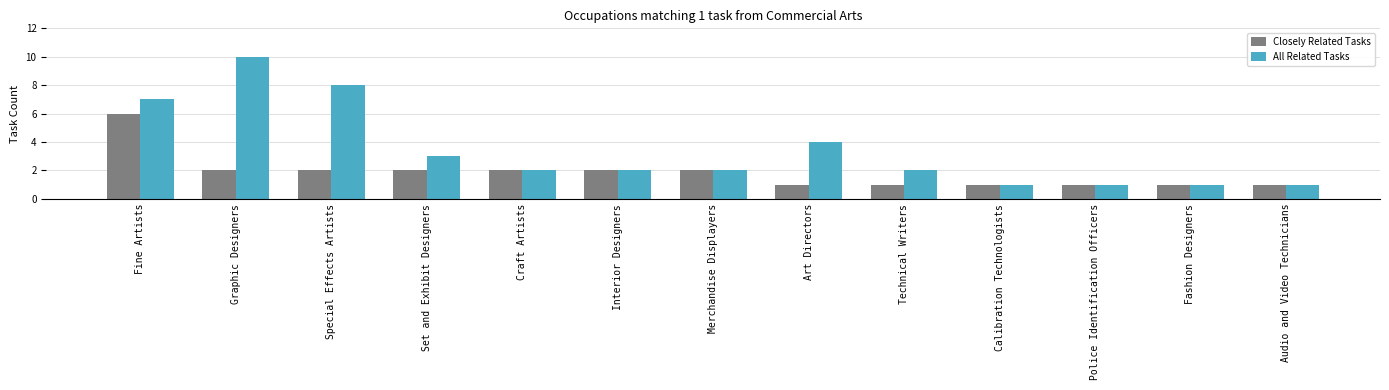

What is the label of the 7th bar from the right?

Merchandise Displayers